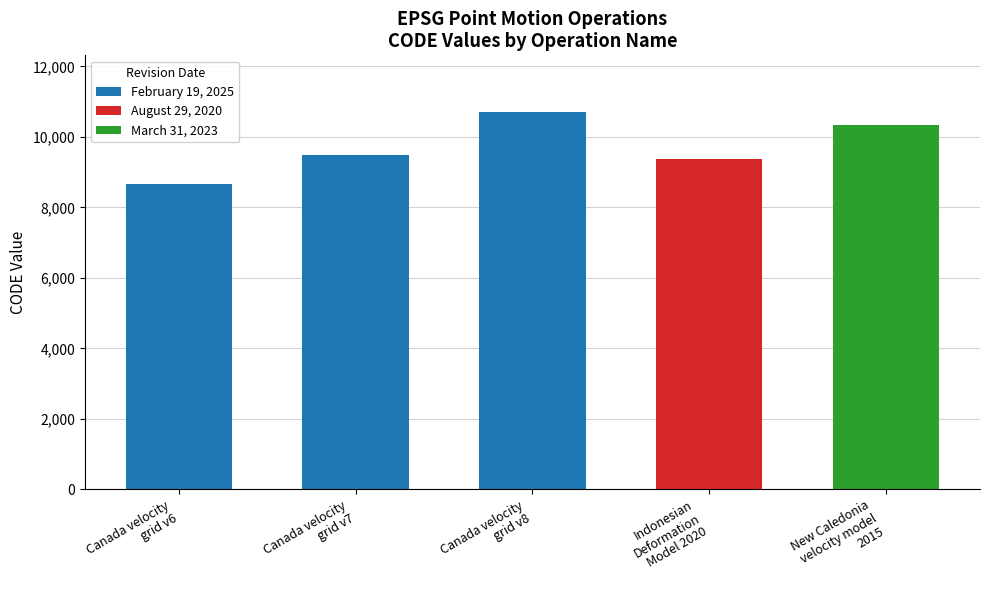

Reading left to right, extract all data points from this chart.

Canada velocity
grid v6=8676	Canada velocity
grid v7=9483	Canada velocity
grid v8=10707	Indonesian
Deformation
Model 2020=9375	New Caledonia
velocity model
2015=10323